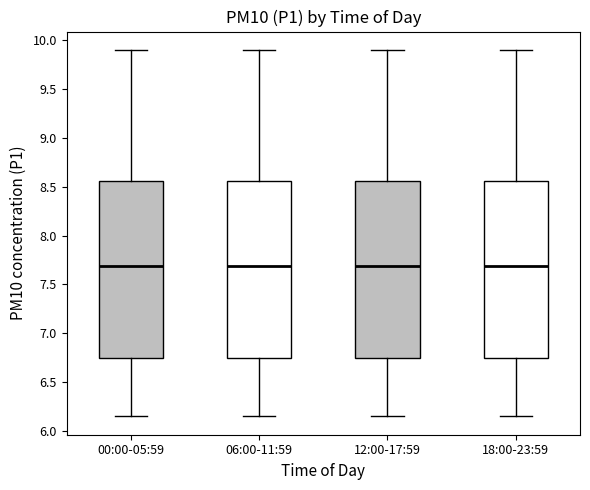

Reading left to right, read every box against the y-axis: the position of its median line, the range the box covers, and the ends of its whiskers. The values are not printed on the chart, so give them approximately, as read against the axis.

00:00-05:59: median 7.70, box 6.75 to 8.55, whiskers 6.15 to 9.90
06:00-11:59: median 7.70, box 6.75 to 8.55, whiskers 6.15 to 9.90
12:00-17:59: median 7.70, box 6.75 to 8.55, whiskers 6.15 to 9.90
18:00-23:59: median 7.70, box 6.75 to 8.55, whiskers 6.15 to 9.90